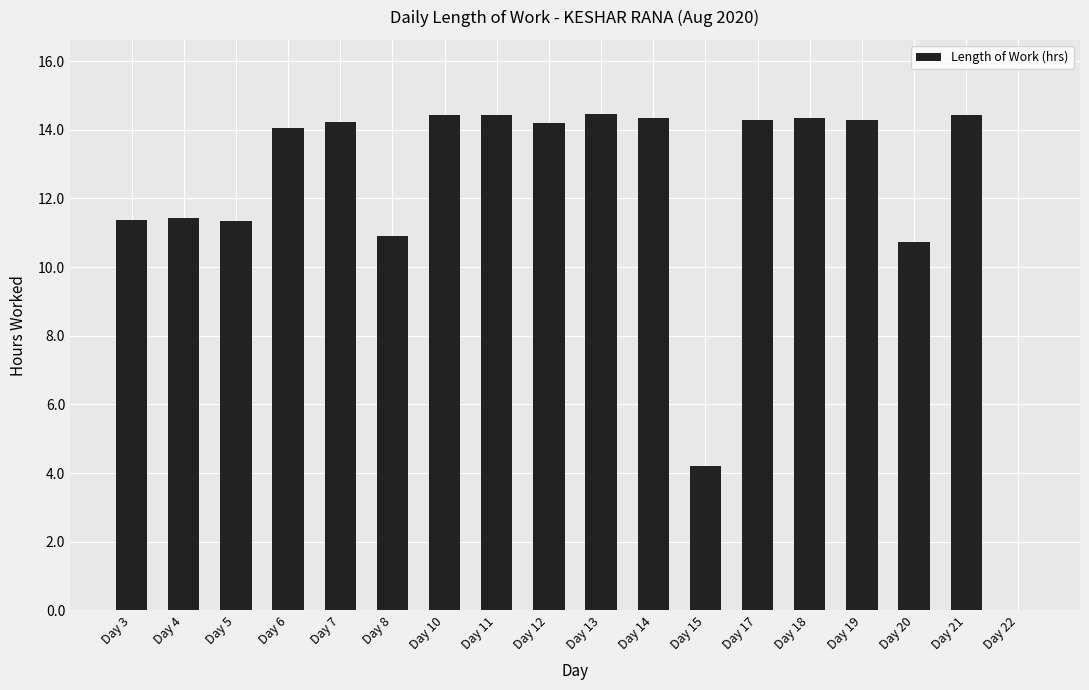

True or false: the data shows 5.4 at Day 14.

False